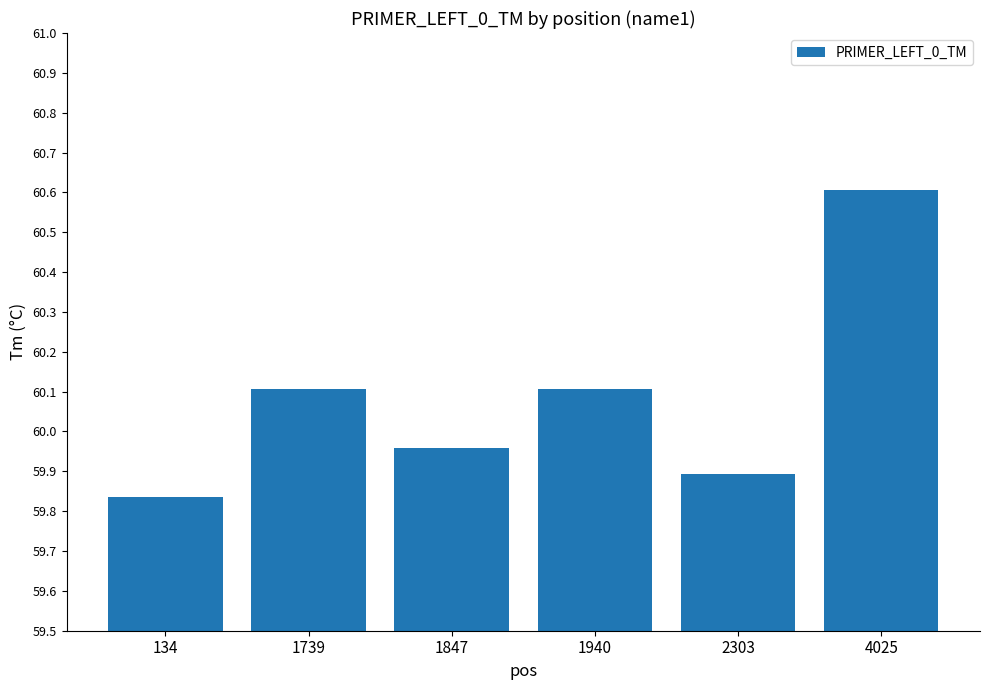

At which category does the chart reach its peak across all series?

4025